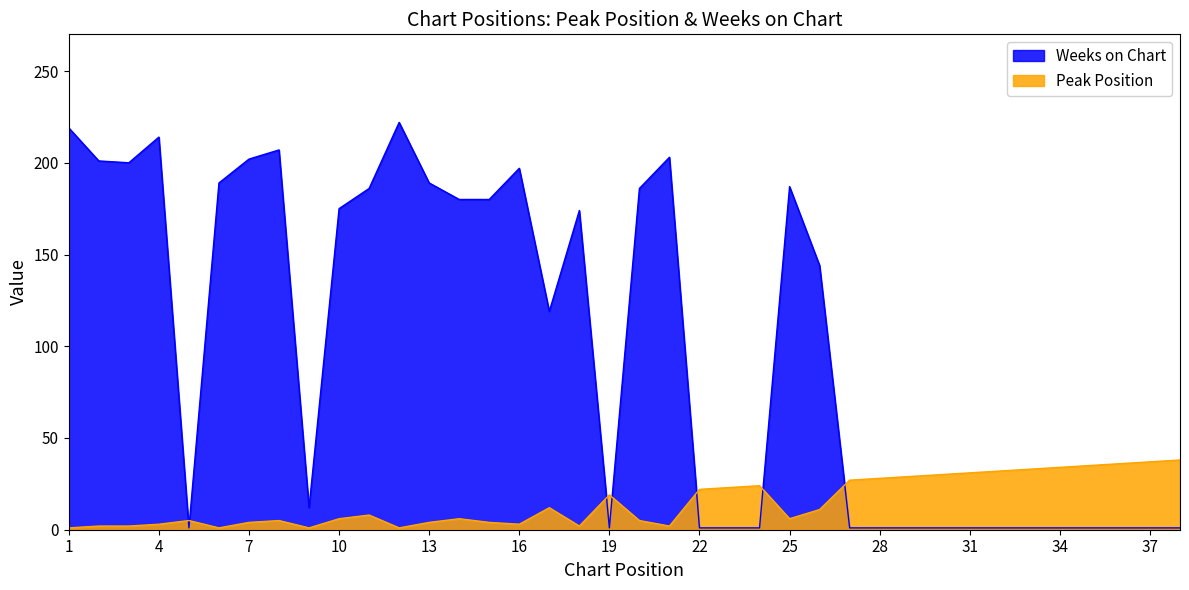

Reading left to right, what are all the values shown in this chart?

Peak Position: 1=1	2=2	3=2	4=3	5=5	6=1	7=4	8=5	9=1	10=6	11=8	12=1	13=4	14=6	15=4	16=3	17=12	18=2	19=19	20=5	21=2	22=22	23=23	24=24	25=6	26=11	27=27	28=28	29=29	30=30	31=31	32=32	33=33	34=34	35=35	36=36	37=37	38=38
Weeks on Chart: 1=219	2=201	3=200	4=214	5=1	6=189	7=202	8=207	9=12	10=175	11=186	12=222	13=189	14=180	15=180	16=197	17=119	18=174	19=1	20=186	21=203	22=1	23=1	24=1	25=187	26=144	27=1	28=1	29=1	30=1	31=1	32=1	33=1	34=1	35=1	36=1	37=1	38=1